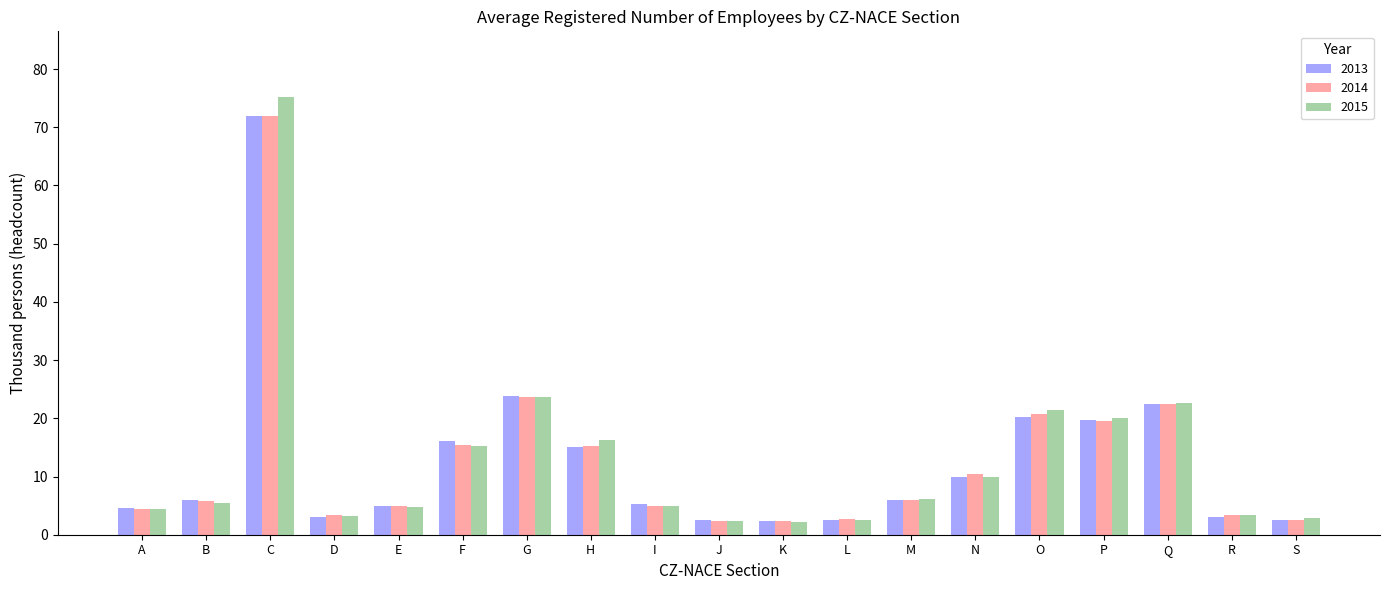

What is the minimum value for 2015?

2.1